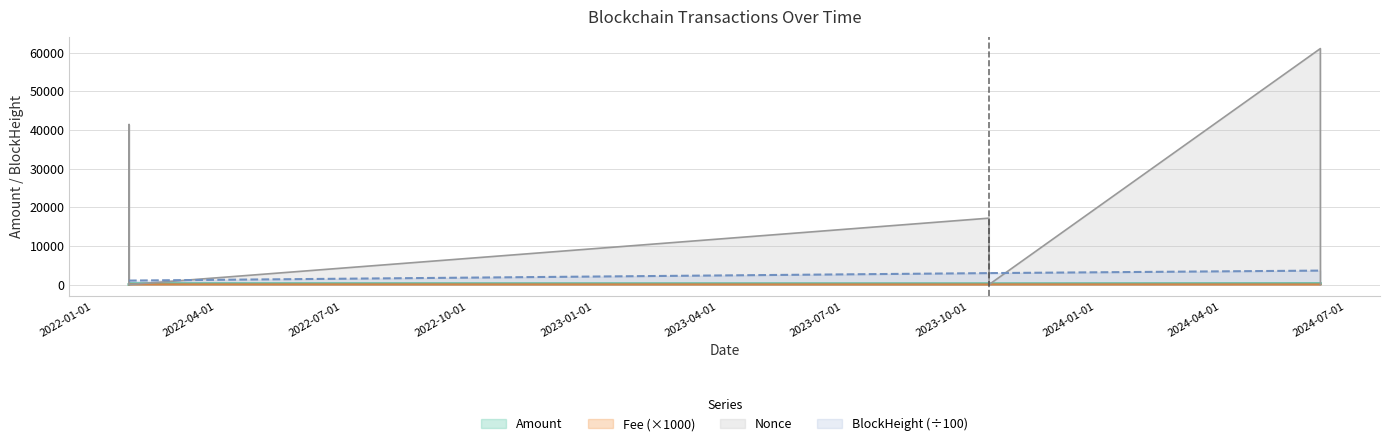

Where does the Nonce series first go above 17186?

2022-01-27 06:12:00